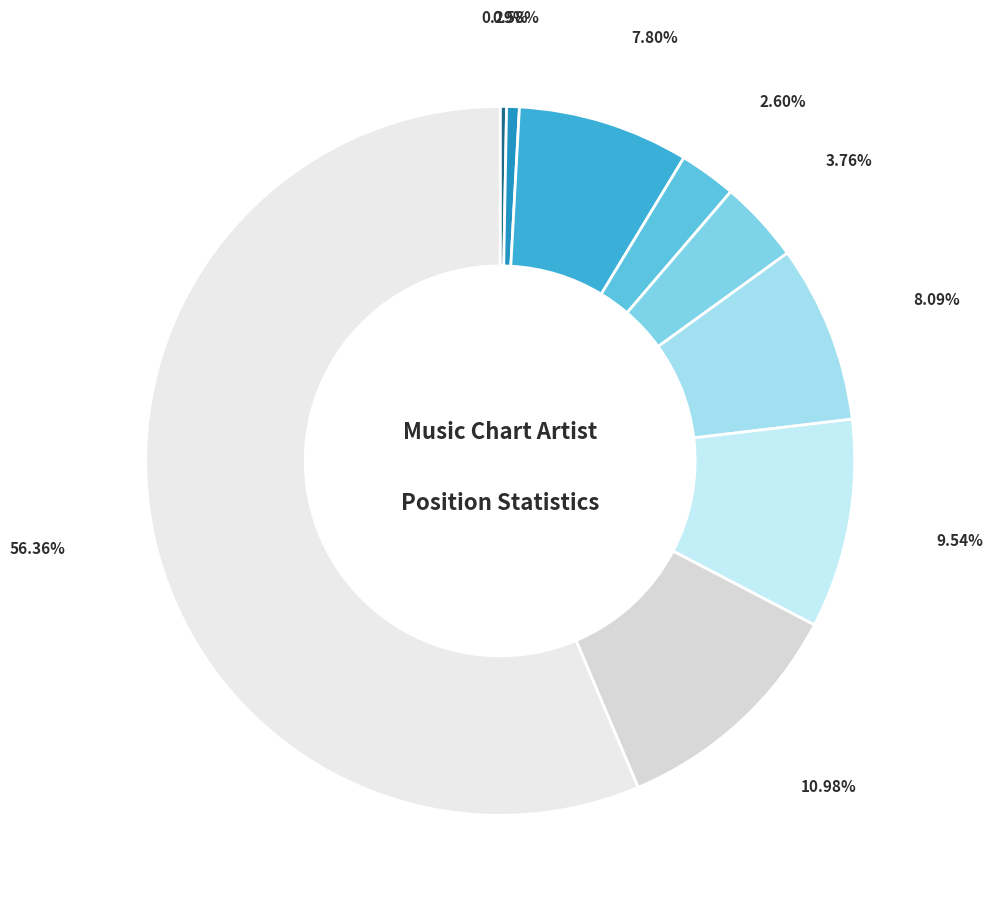

What is the largest slice in the pie chart?

Harry Styles